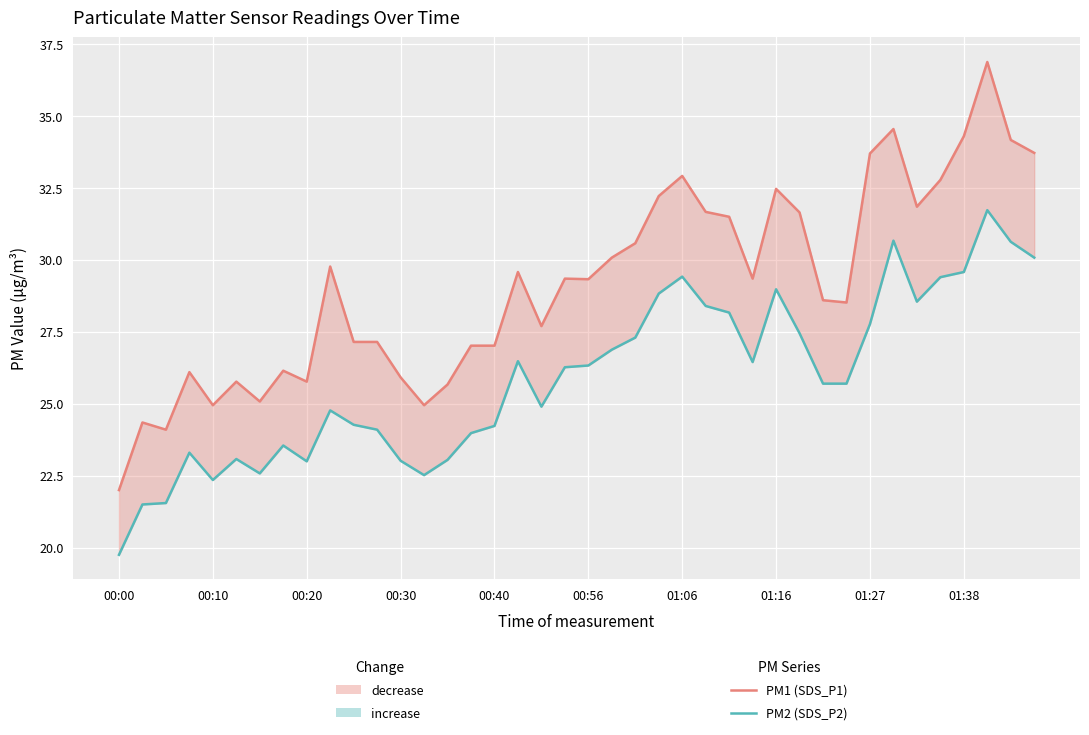

Which has a higher value, 10 or 37?

37